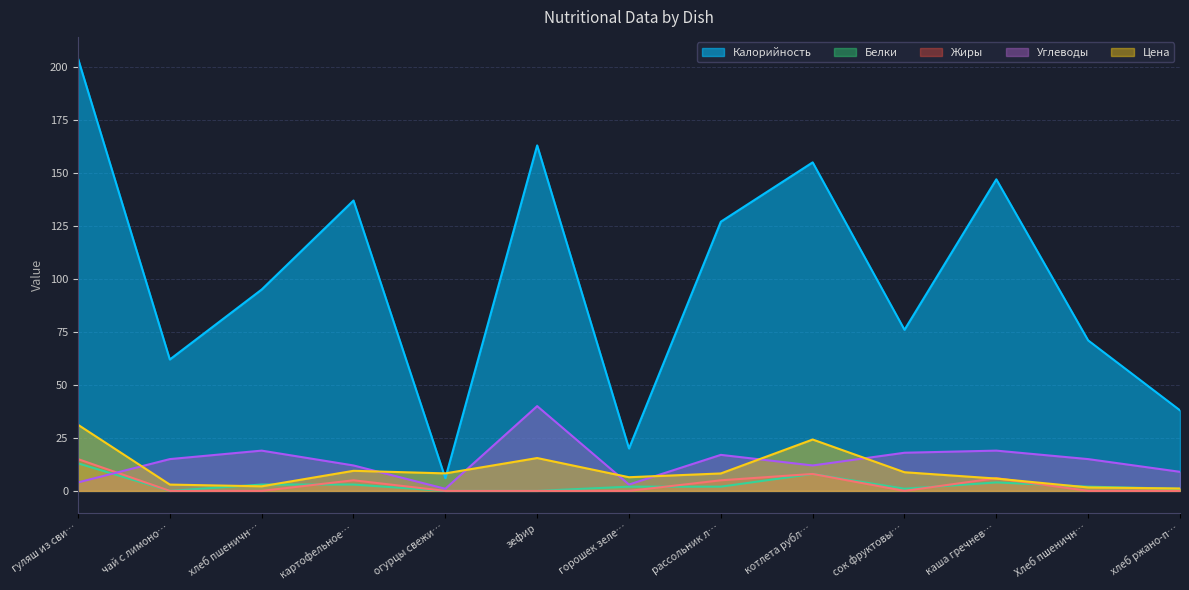

Which label corresponds to the largest value in the chart?

гуляш из сви…